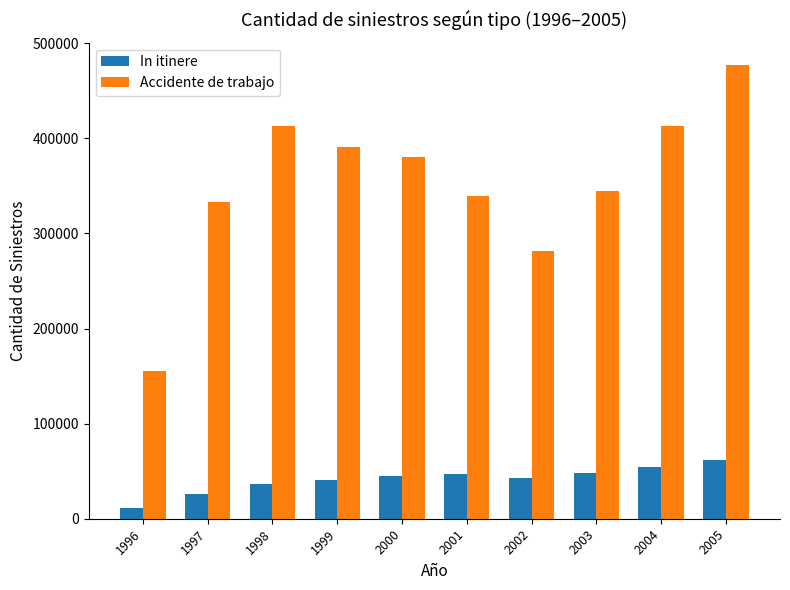

What is the value of the Accidente de trabajo bar at the 8th from the left?

344561